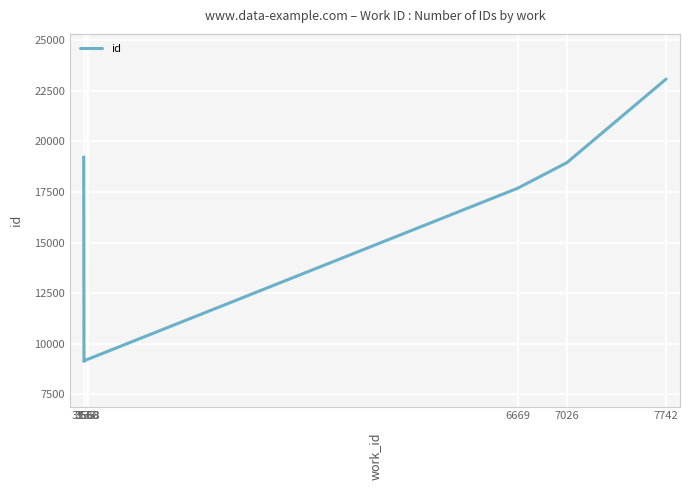

Which has a higher value, 3560 or 3535?

3535